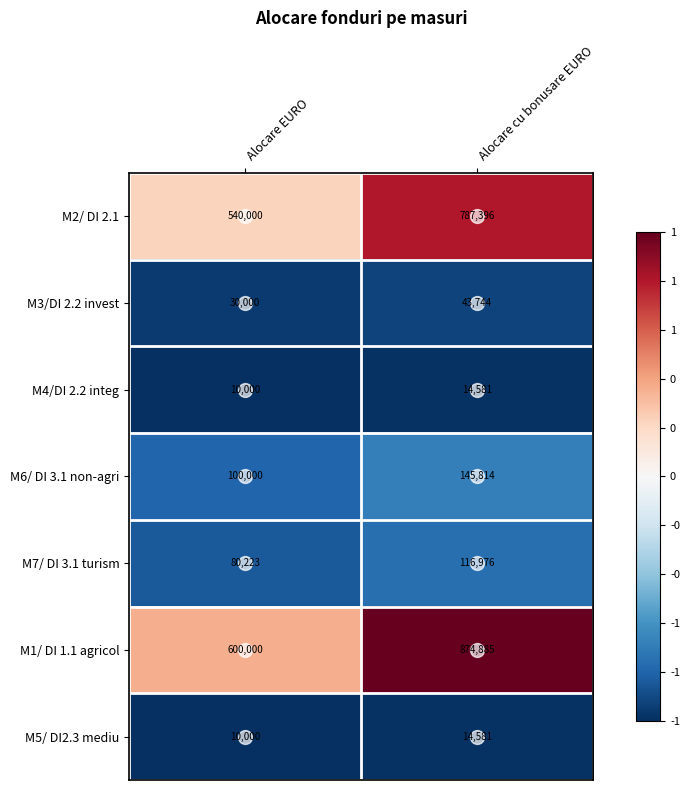

Which category has the lowest value in the M1/ DI 1.1 agricol series?

Alocare EURO